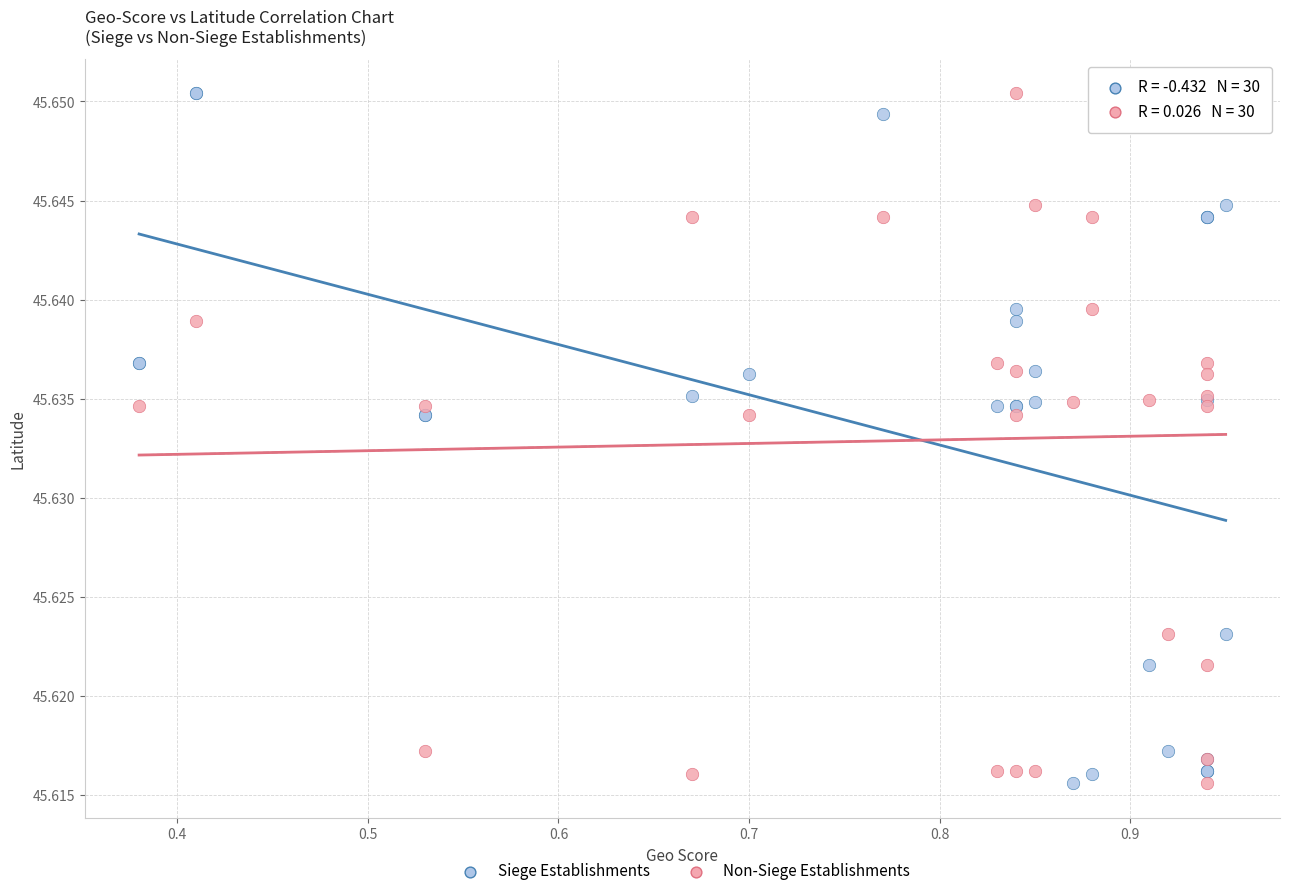

What are all the series names shown in the legend?

Siege Establishments, Non-Siege Establishments